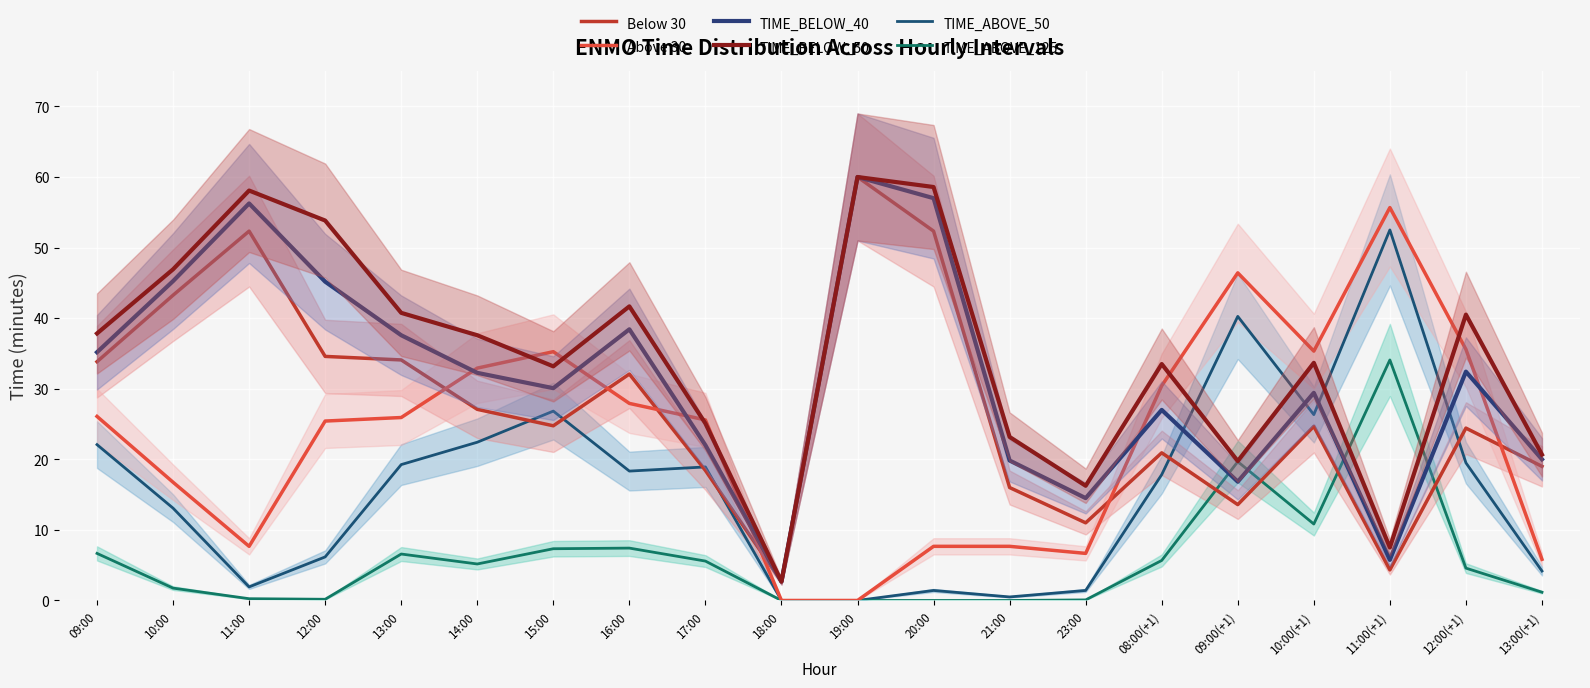

How many lines are shown in the chart?

6